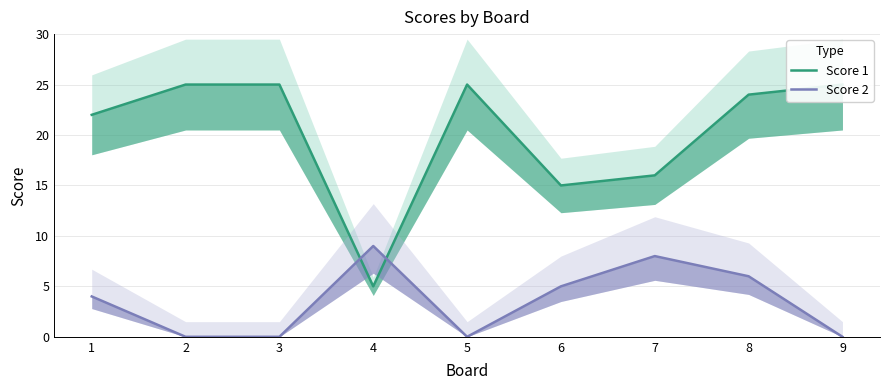

Where do Score 1 and Score 2 first cross each other?

3 and 4